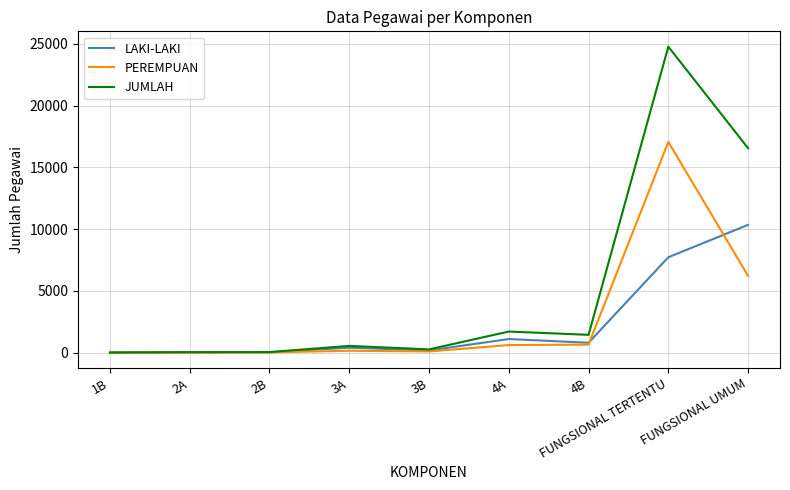

Rank the series by their maximum value, from highest to lowest.

JUMLAH, PEREMPUAN, LAKI-LAKI